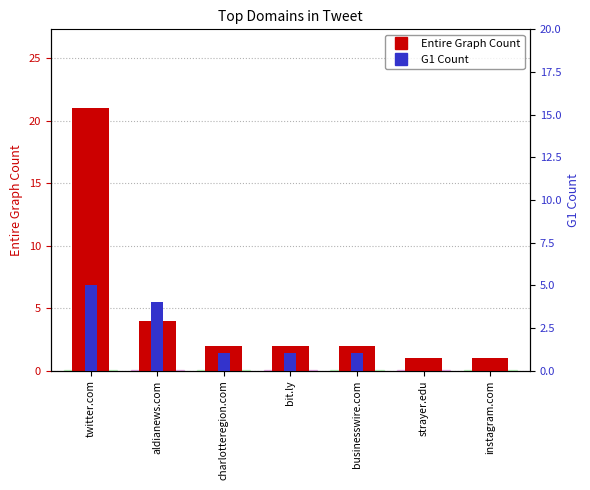

How many groups of bars are there?

7